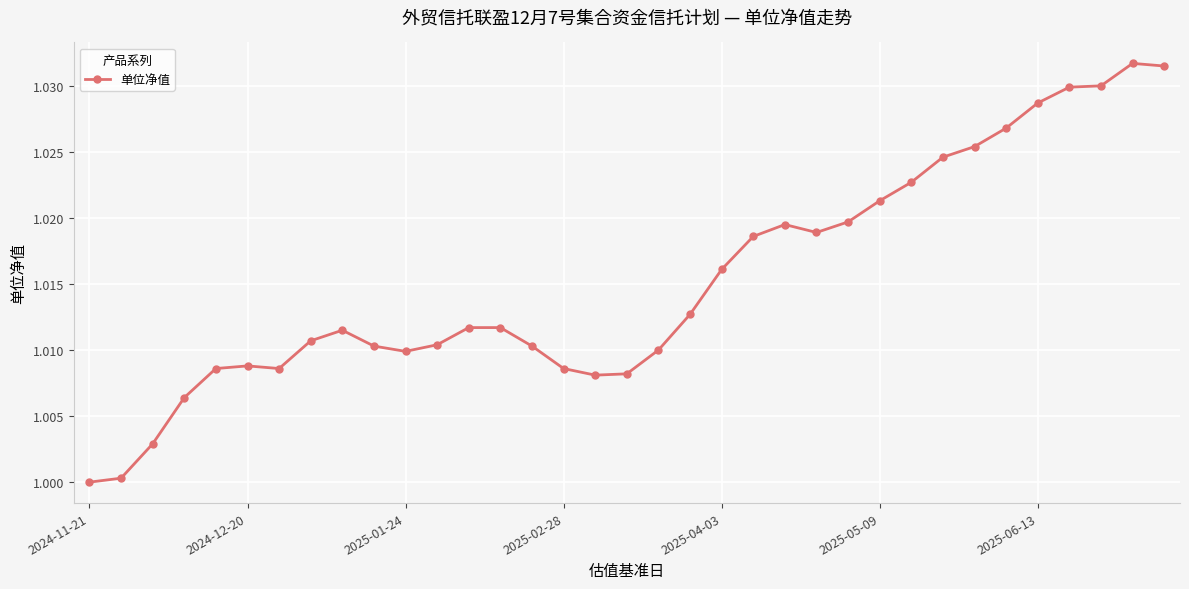

True or false: there are more than 0 points higher than both neighbors.

True